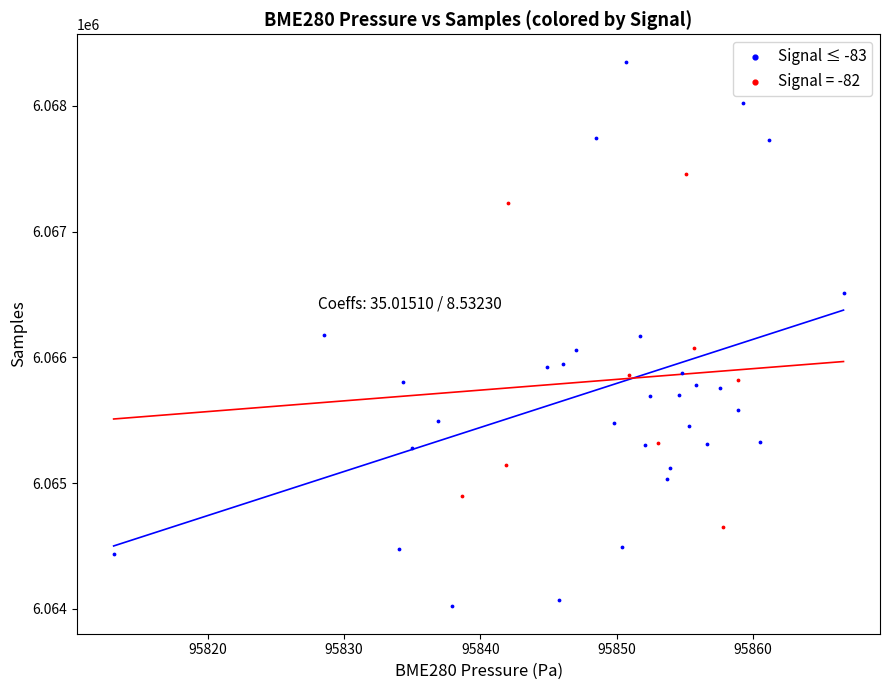

Which series contains the lowest Y value?

Signal ≤ -83